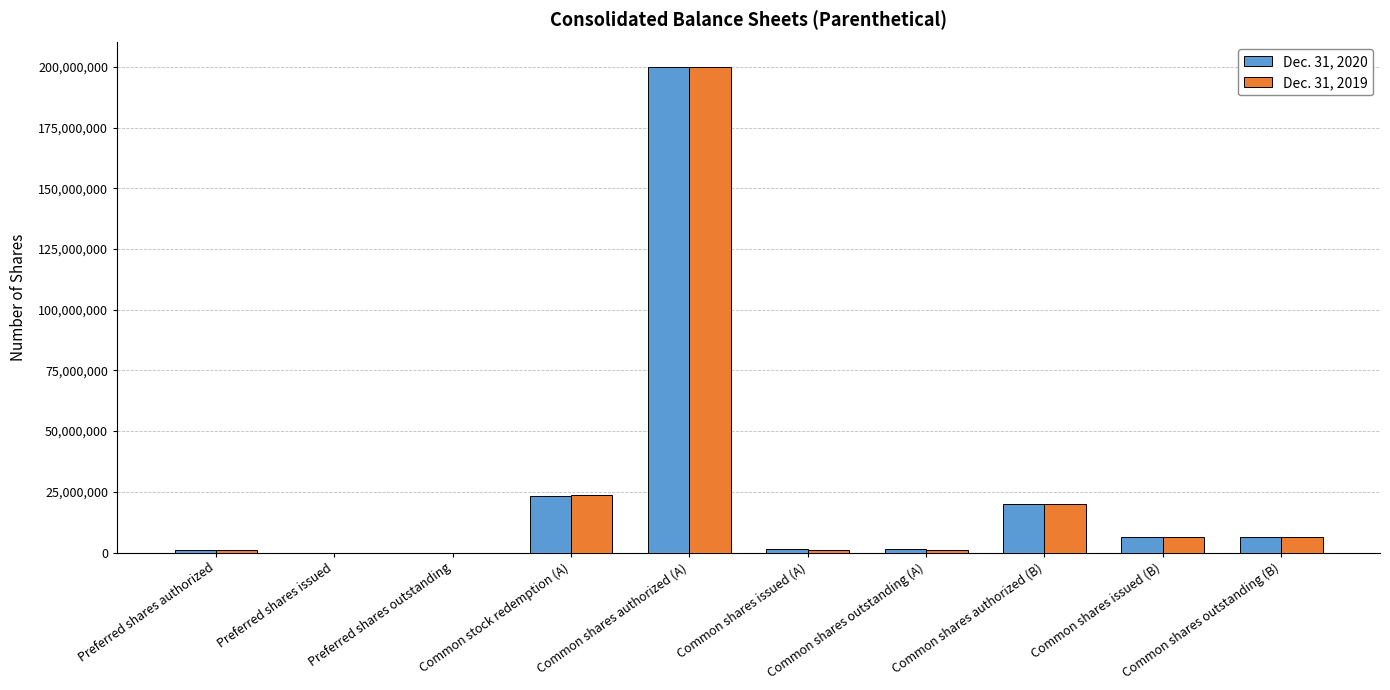

What is the maximum value shown in the chart?

200000000